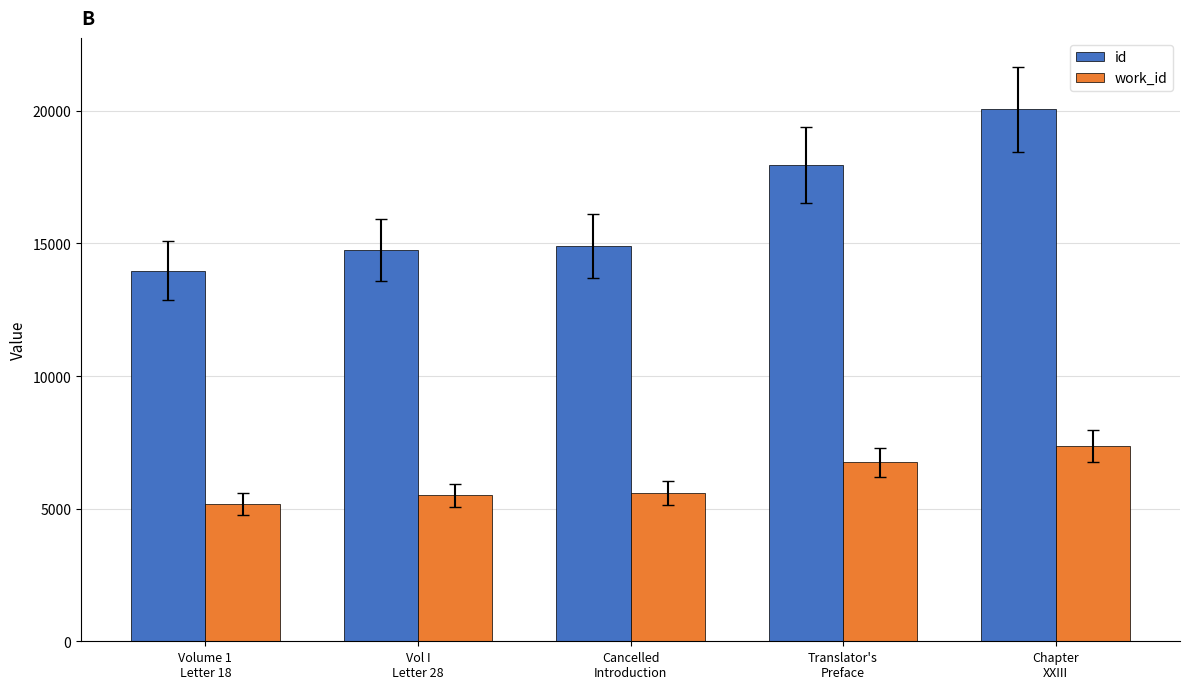

What is the value of the work_id bar at the 1st from the left?

5184